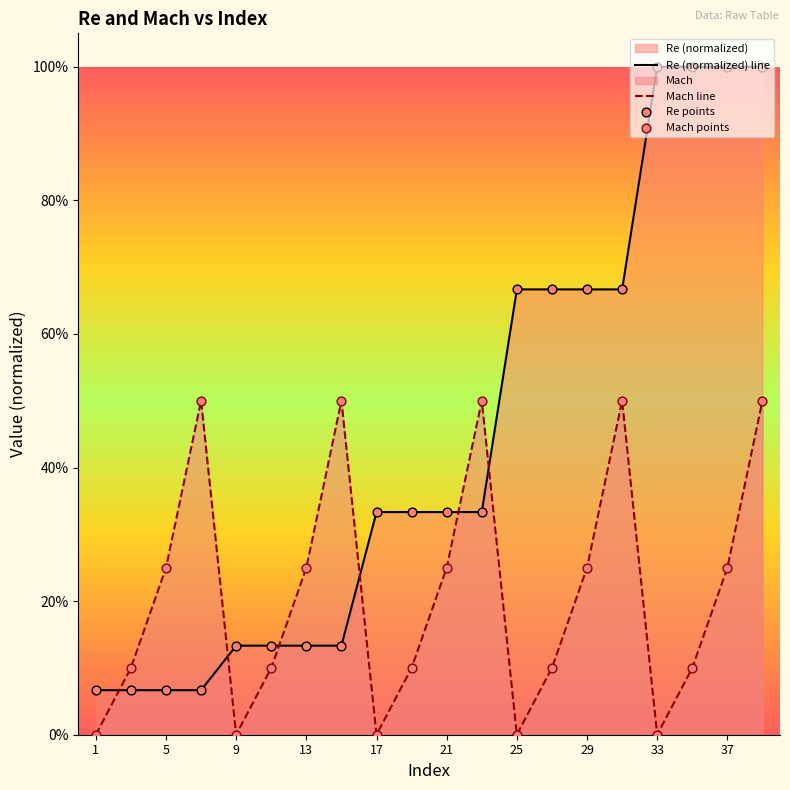

What are all the series names shown in the legend?

Re, Mach